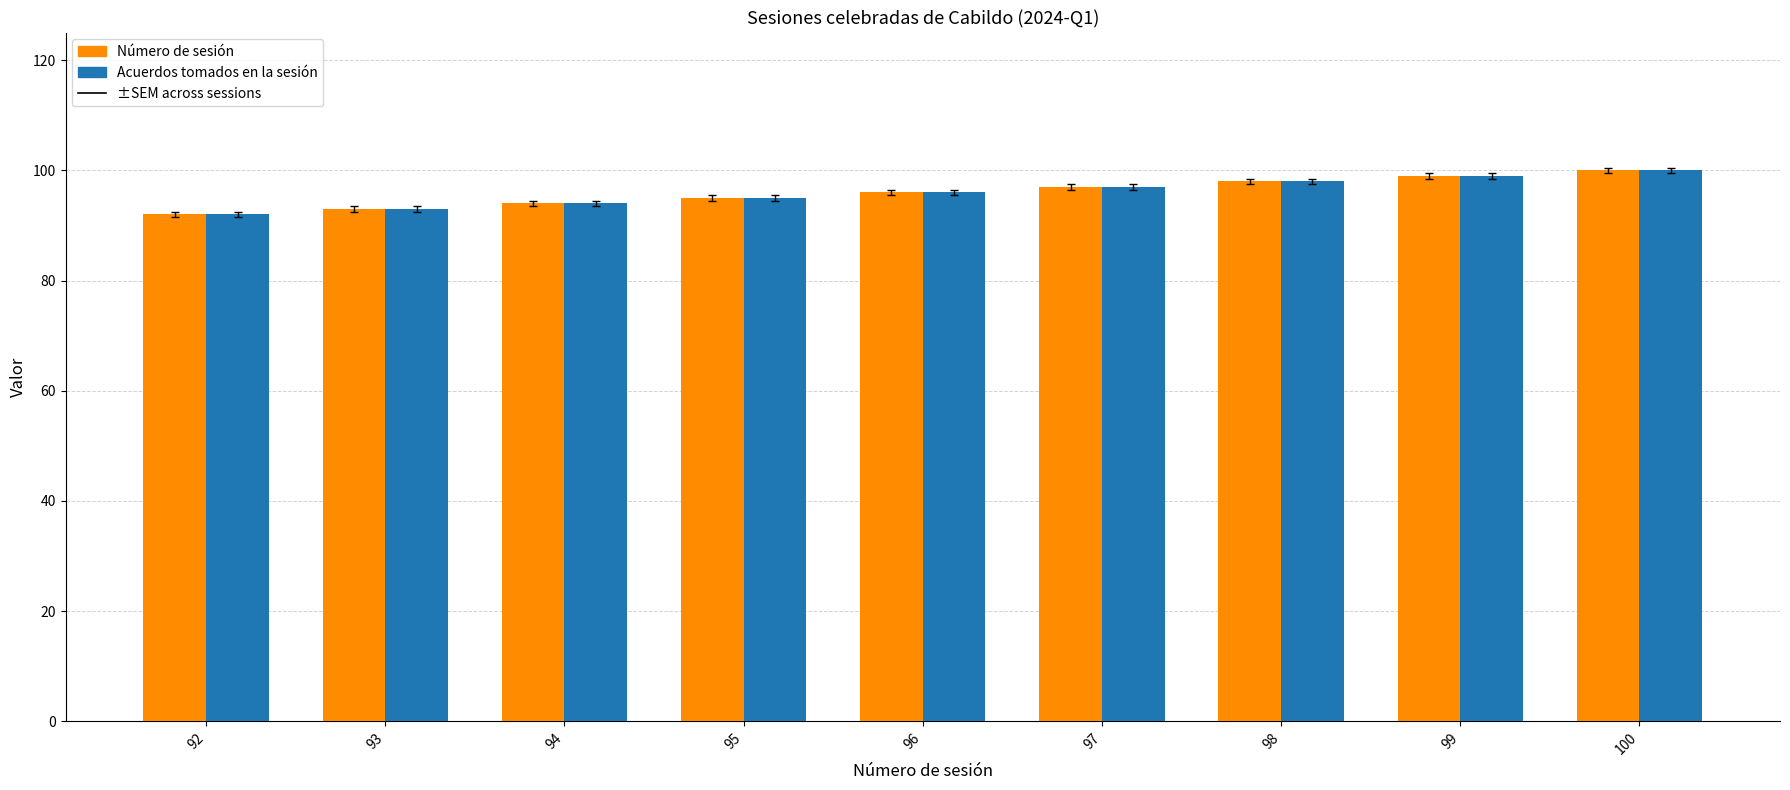

Reading right to left, extract all data points from this chart.

Número de sesión: 100	99	98	97	96	95	94	93	92
Acuerdos tomados en la sesión: 100	99	98	97	96	95	94	93	92